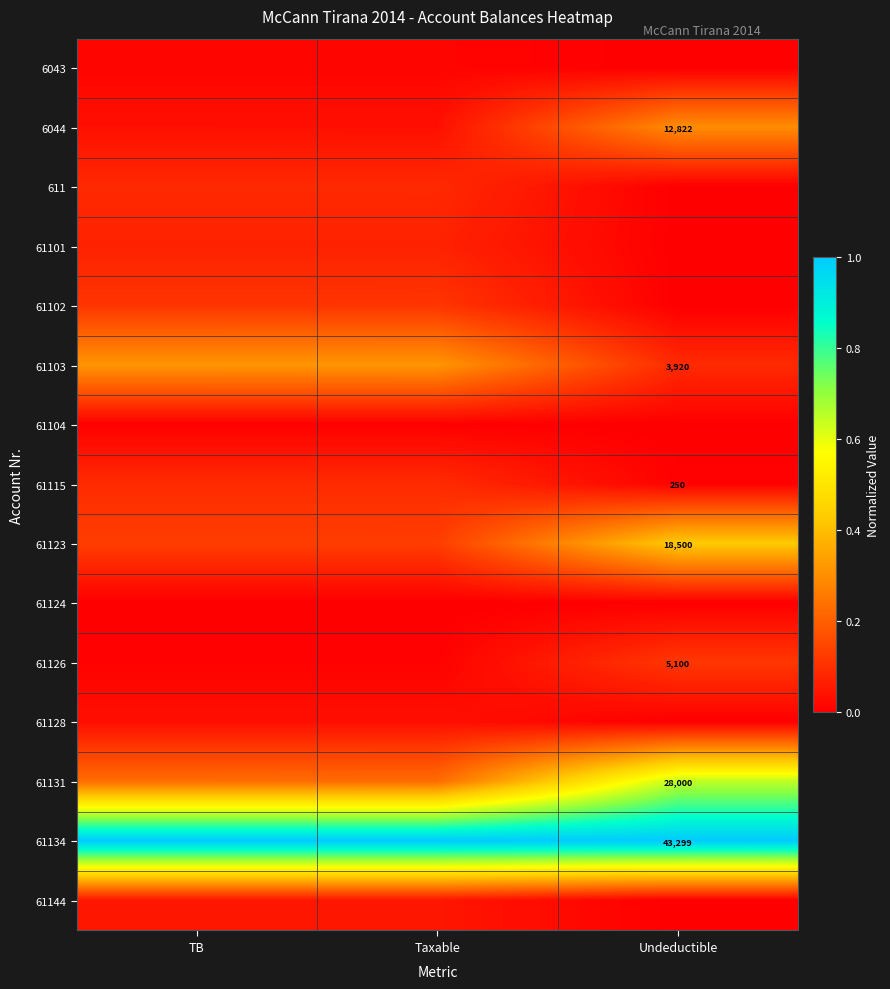

What is the difference between the maximum and minimum values in the 61103 series?

0.2